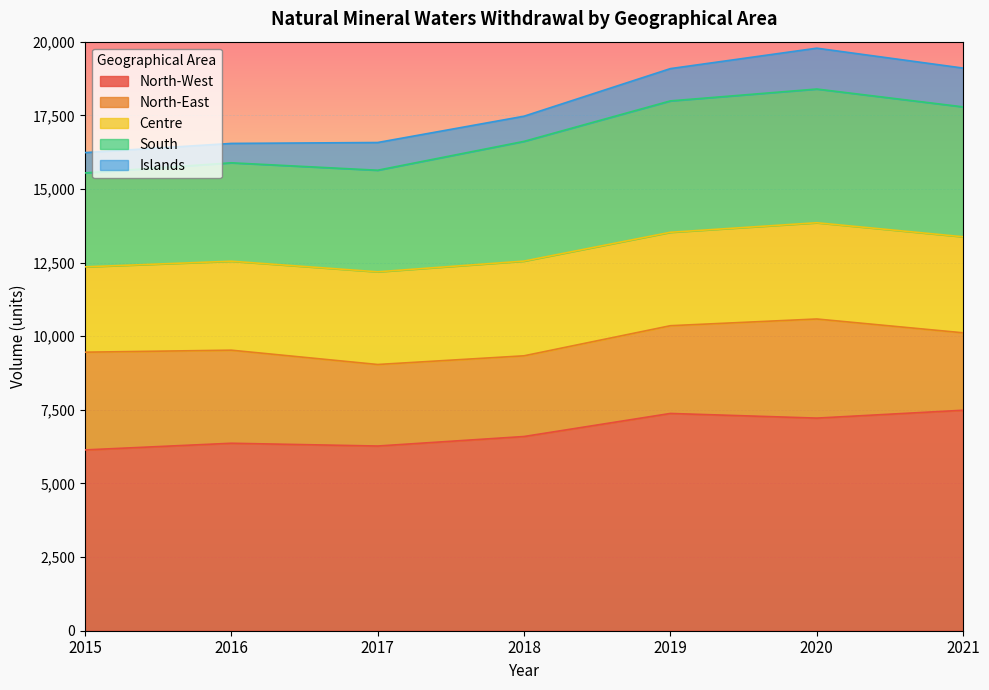

What is the average value of the North-West series?

6779